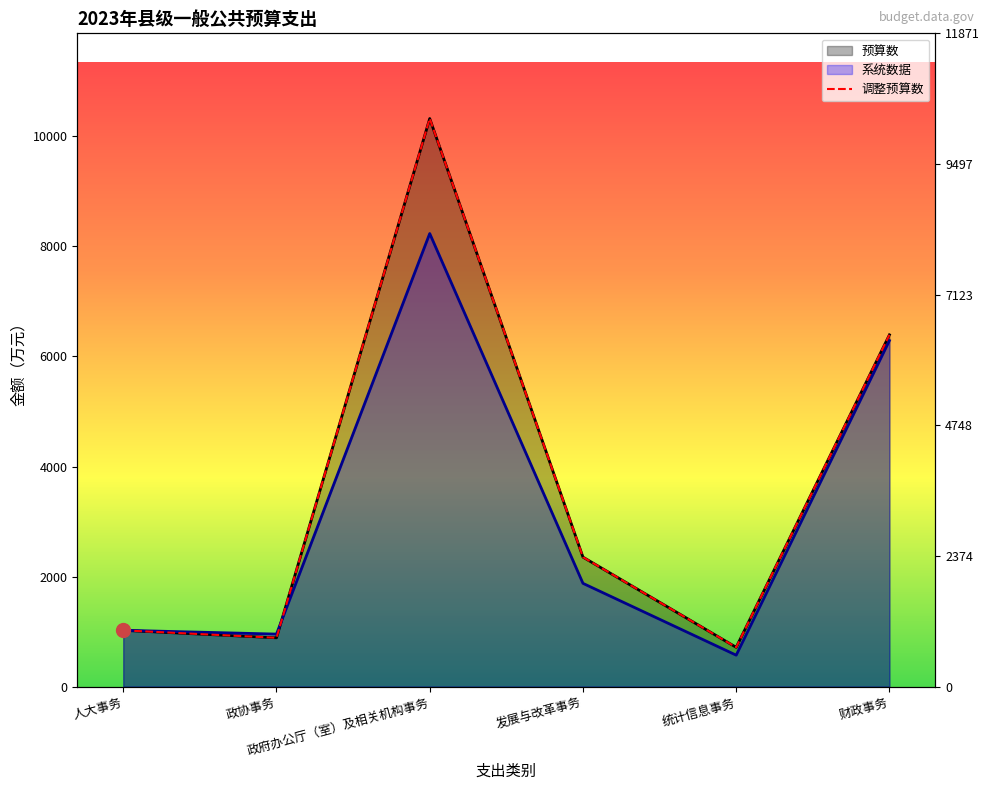

Between 统计信息事务 and 财政事务, which is larger?

财政事务